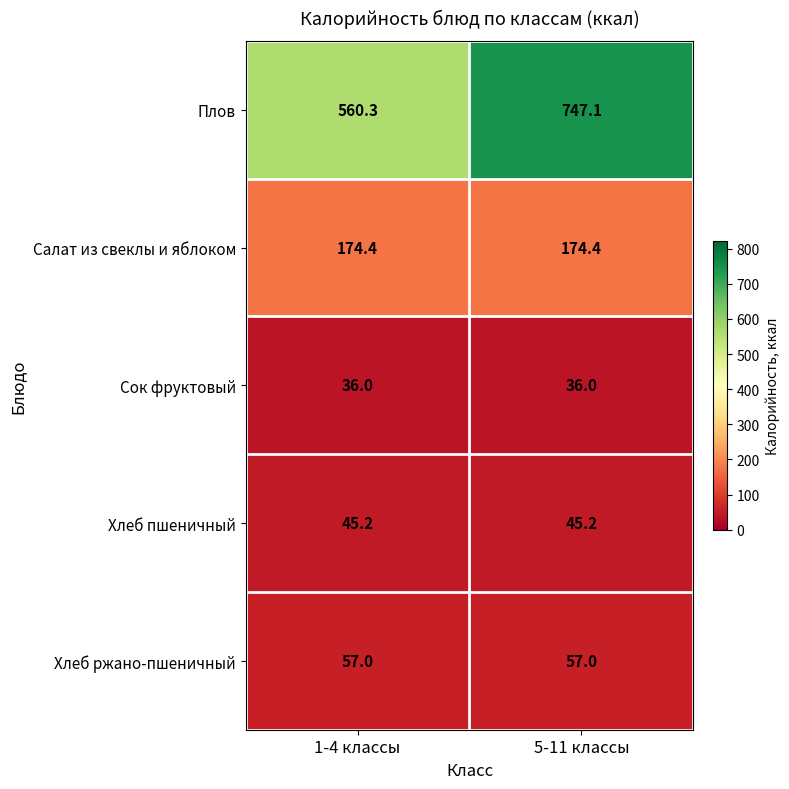

Which series has the widest spread of values?

Плов